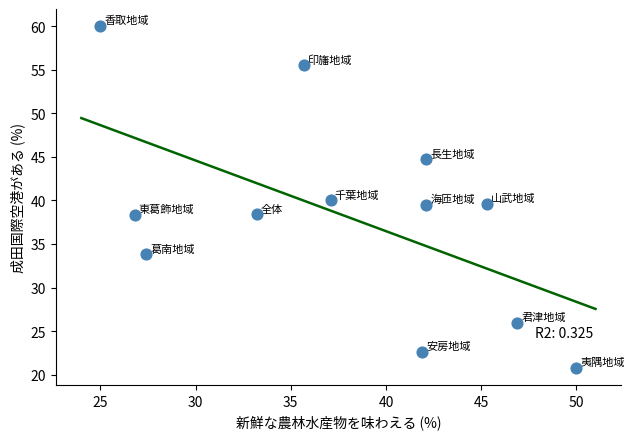

What is the average Y value?

38.3